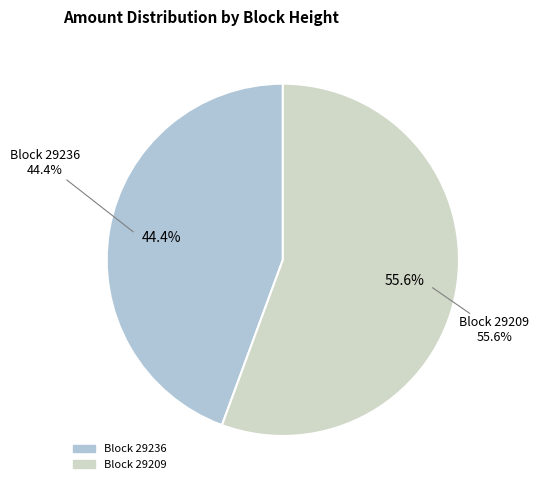

Between 29236 and 29209, which is larger?

29209